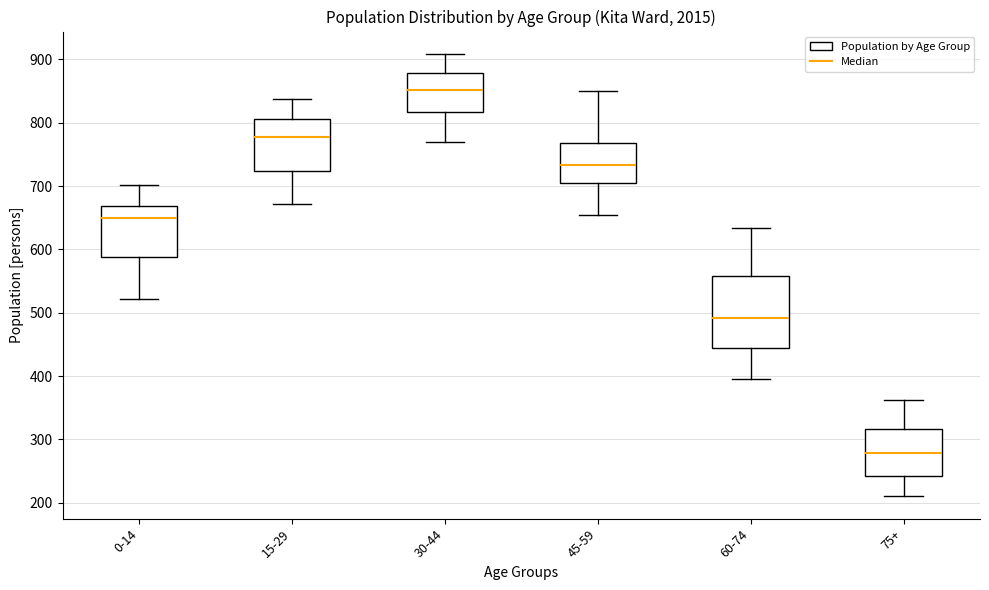

Which box is the tallest, from its lower edge to its upper edge?

60-74